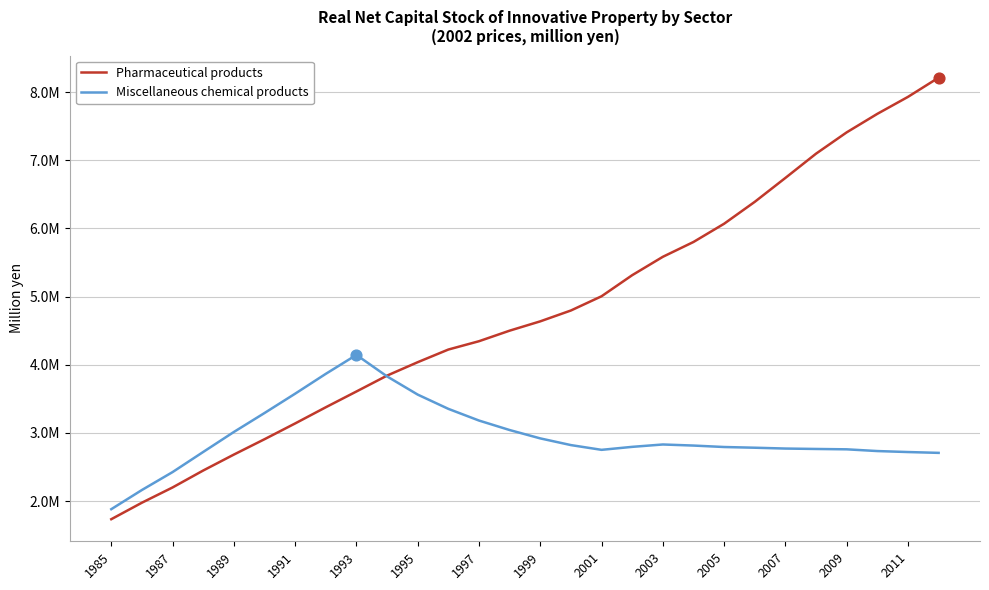

Does the chart have visible grid lines?

Yes